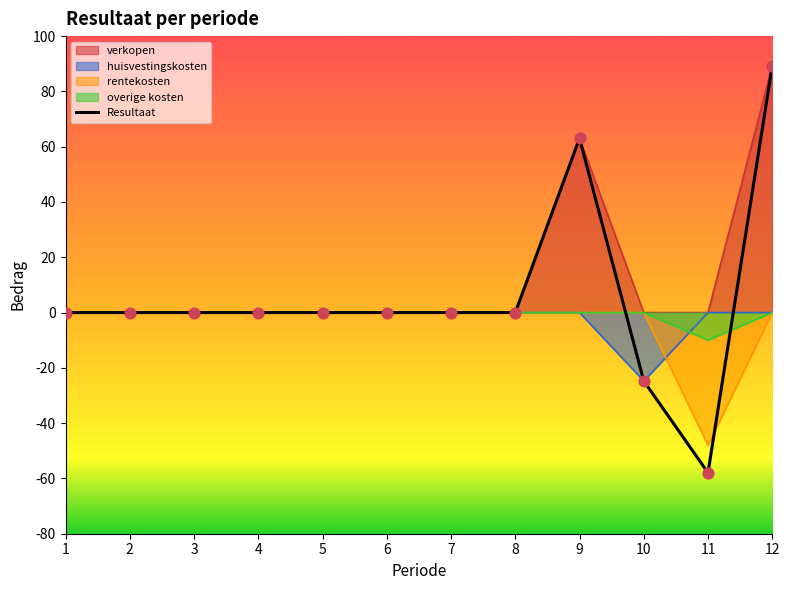

What are all the series names shown in the legend?

verkopen, huisvestingskosten, rentekosten, overige kosten, Resultaat